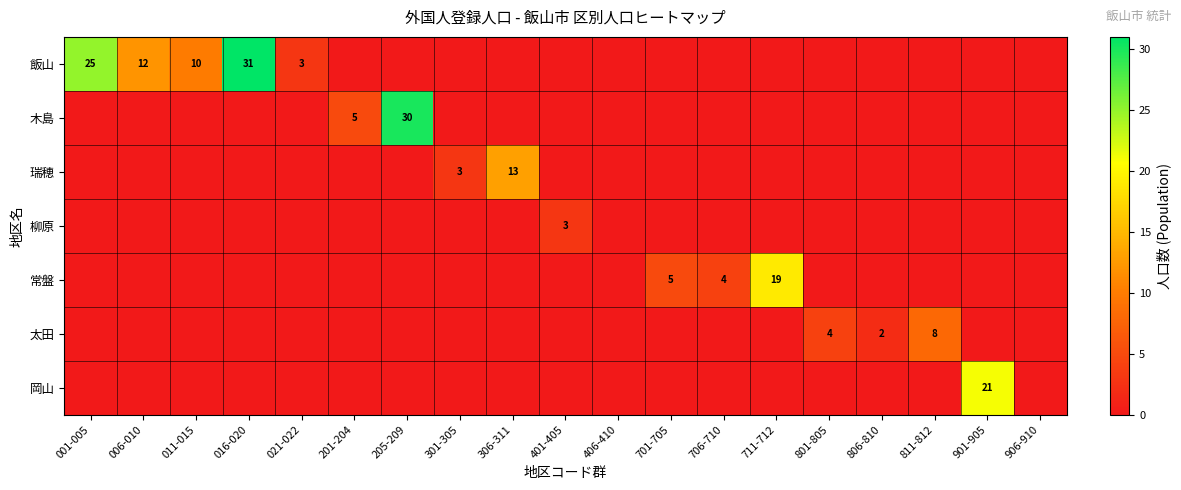

True or false: 木島 has a value of 21 at 205-209.

False